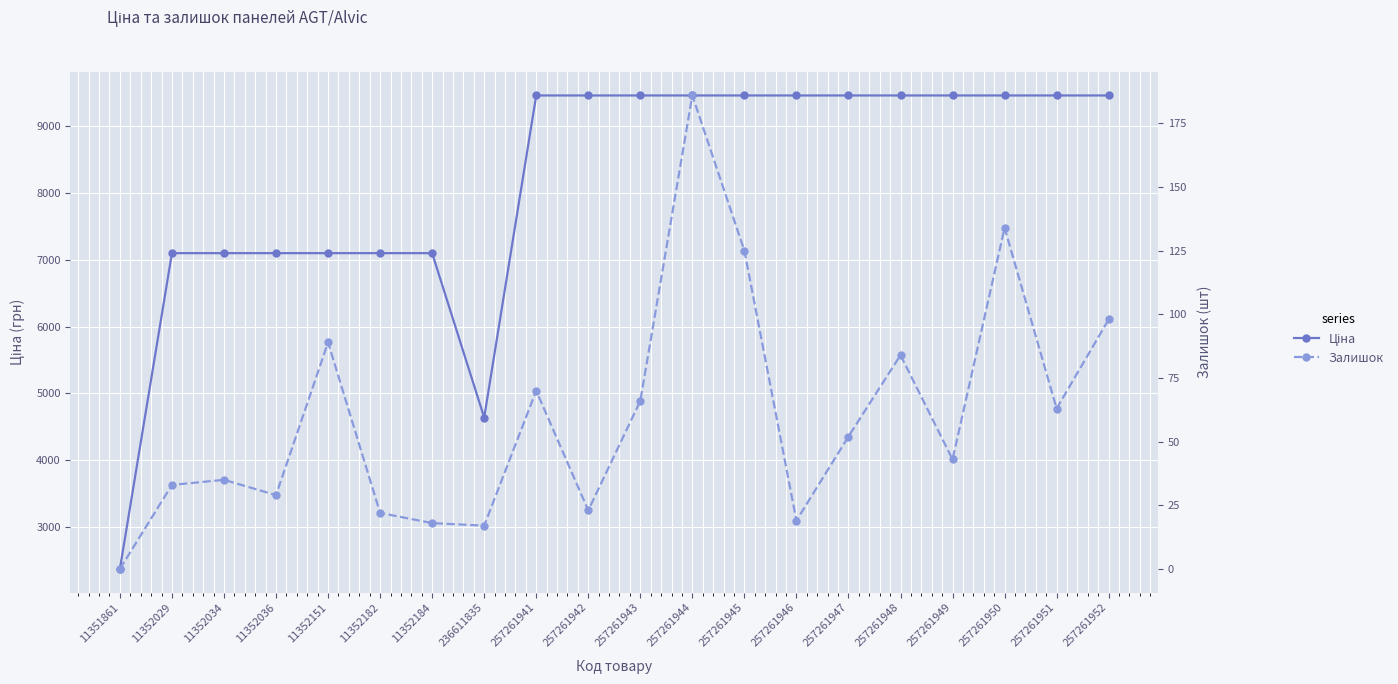

How many categories are shown in the chart?

20